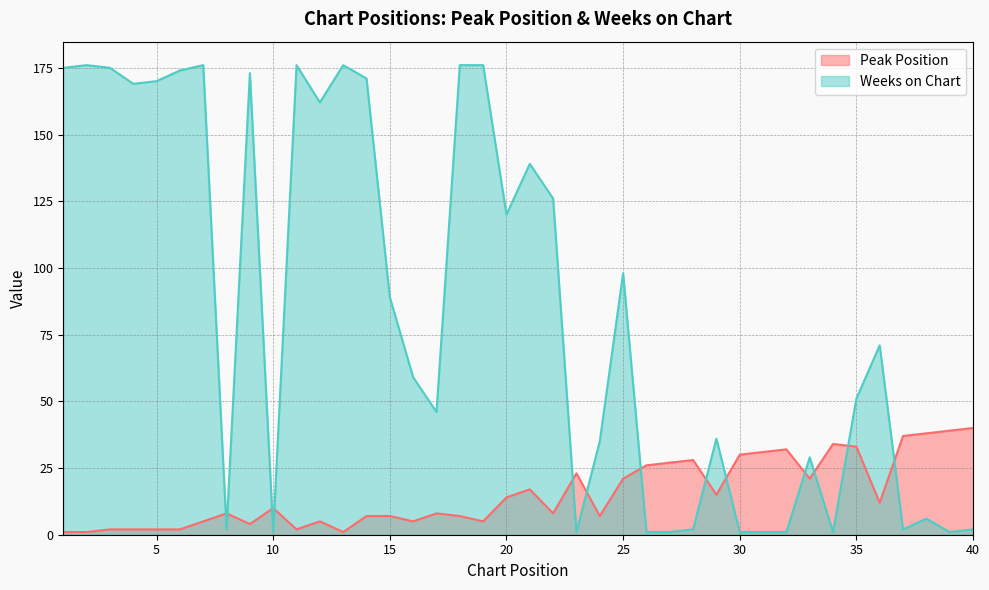

Which has a higher value, 33 or 26?

26